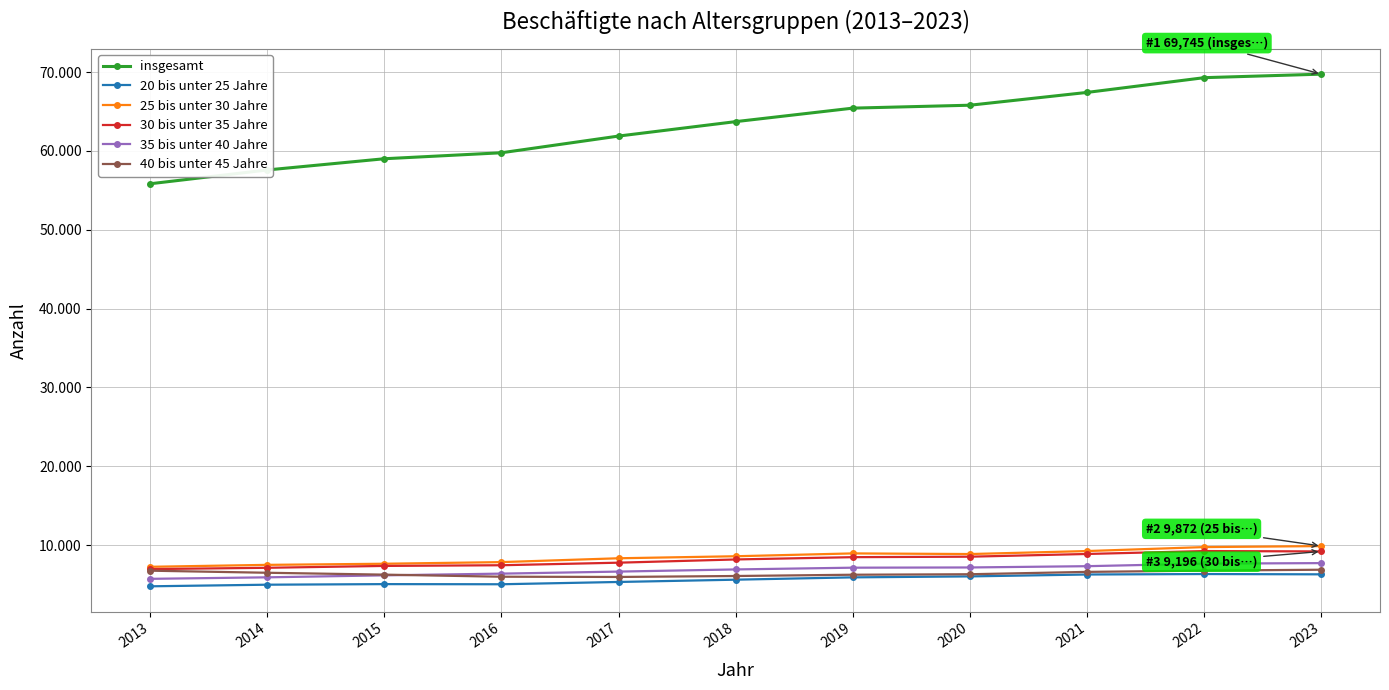

True or false: 25 bis unter 30 Jahre and 30 bis unter 35 Jahre cross at least once.

False